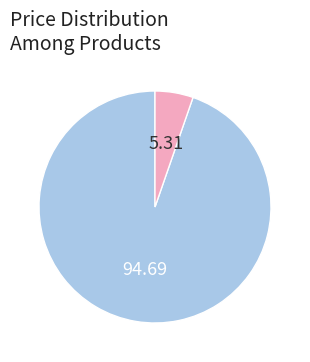

Is there any slice that represents more than half of the pie?

Yes